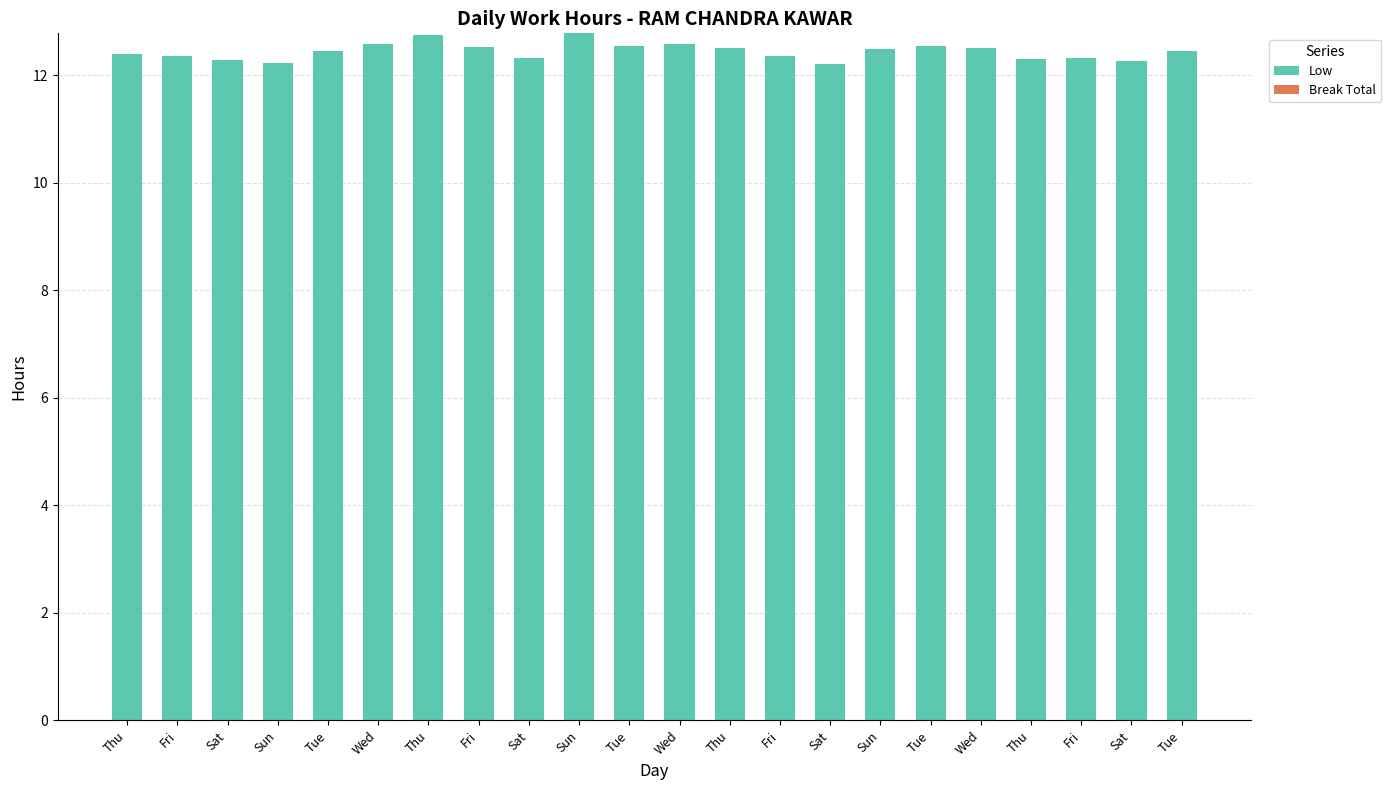

Count the number of categories in the chart.

22